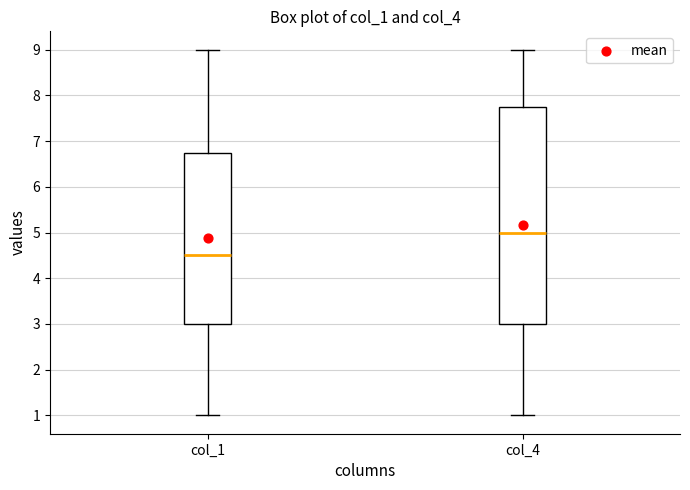

Reading left to right, transcribe this box plot: for each box, give where its median line is, the range the box spans, and where its two whiskers end, as read against the y-axis. The values are not printed on the chart, so give them approximately, as read against the axis.

col_1: median 4.5, box 3.0 to 6.8, whiskers 1.0 to 9.0
col_4: median 5.0, box 3.0 to 7.8, whiskers 1.0 to 9.0